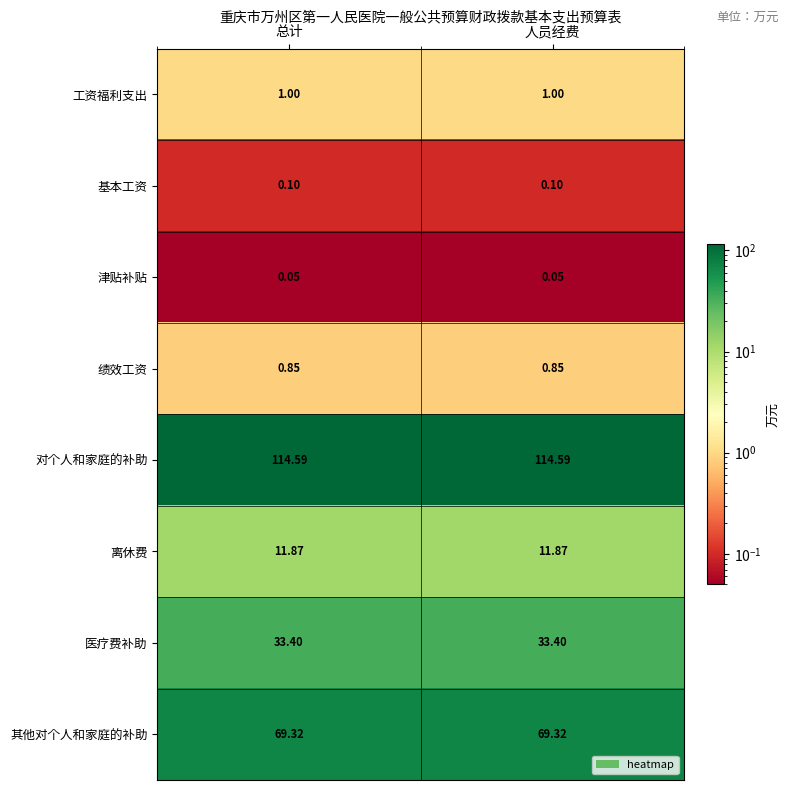

What is the greatest value displayed?

114.6